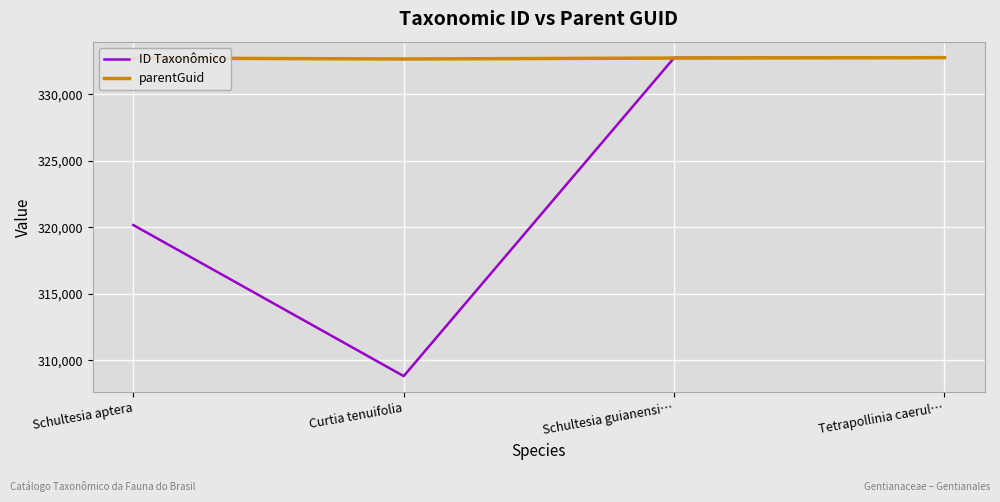

Read the parentGuid value at Schultesia guianensi…, to the nearest 5.

332730